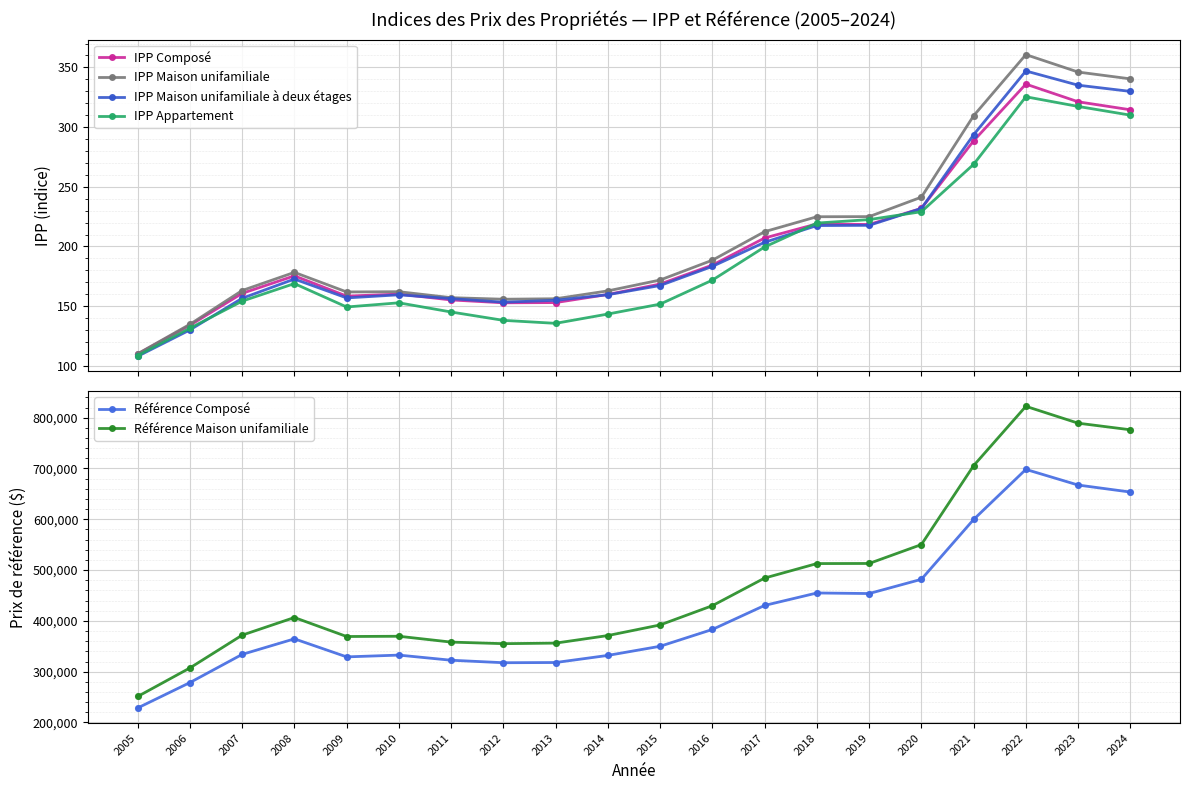

Is the value of Référence Composé at 2020 greater than the value of Référence Maison unifamiliale at 2015?

Yes